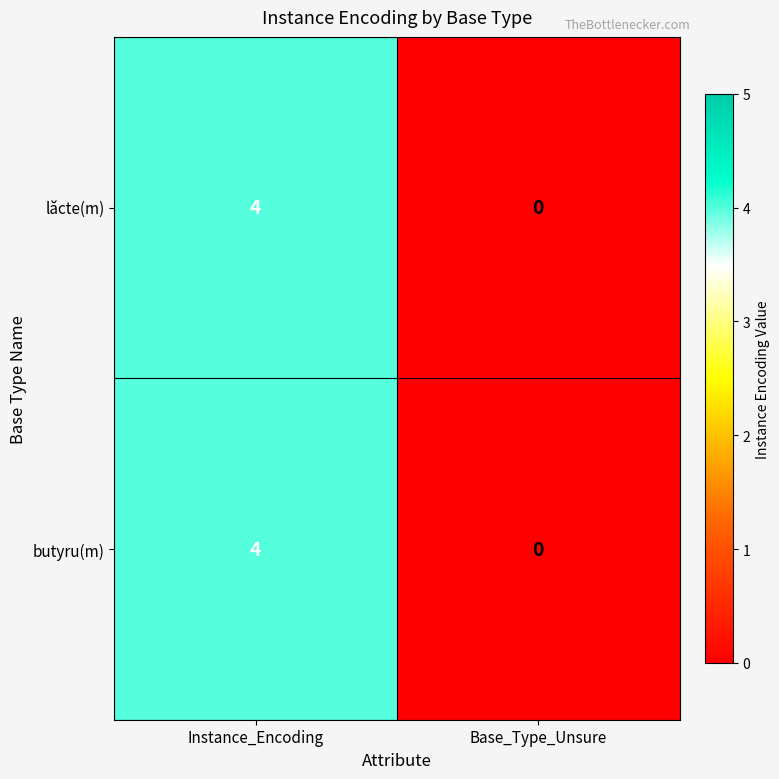

True or false: butyru(m) has a value of 0 at Base_Type_Unsure.

True